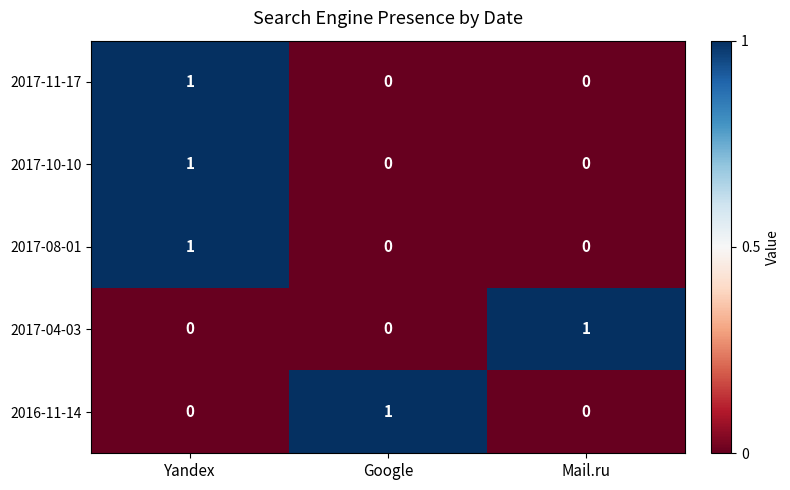

Count the 2017-04-03 values in the range 0 to 1.

3